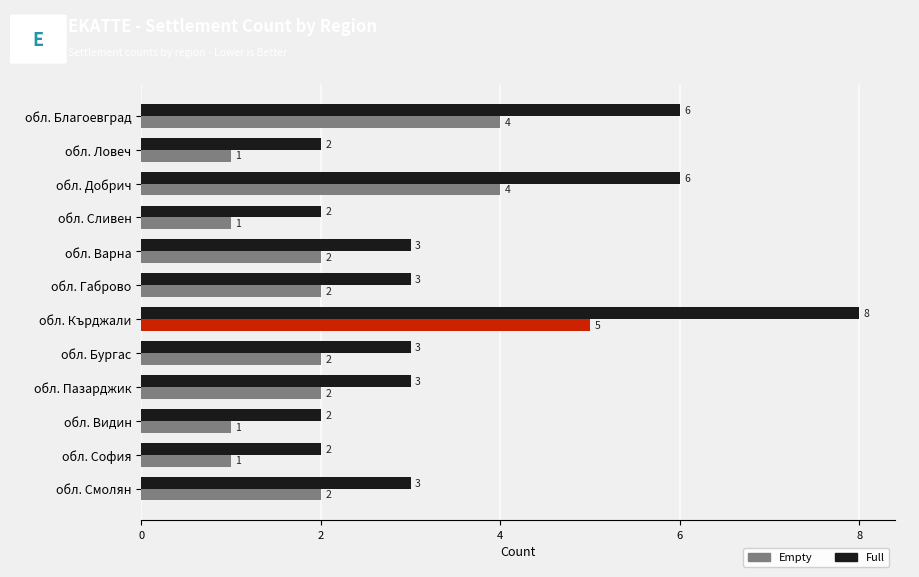

What is the maximum value for Empty?

5